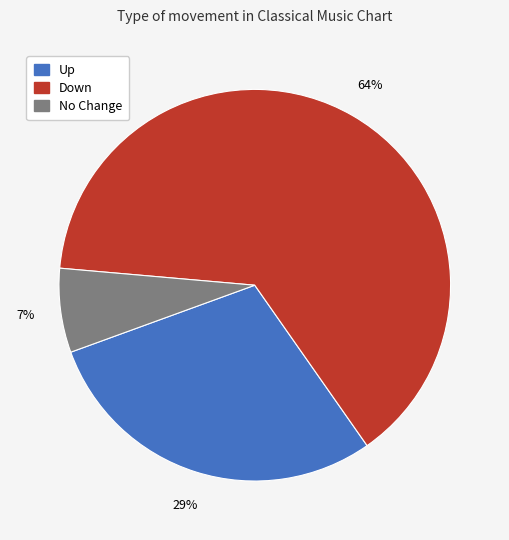

To the nearest percent, what is the difference between the largest and smallest slice percentages?

57%